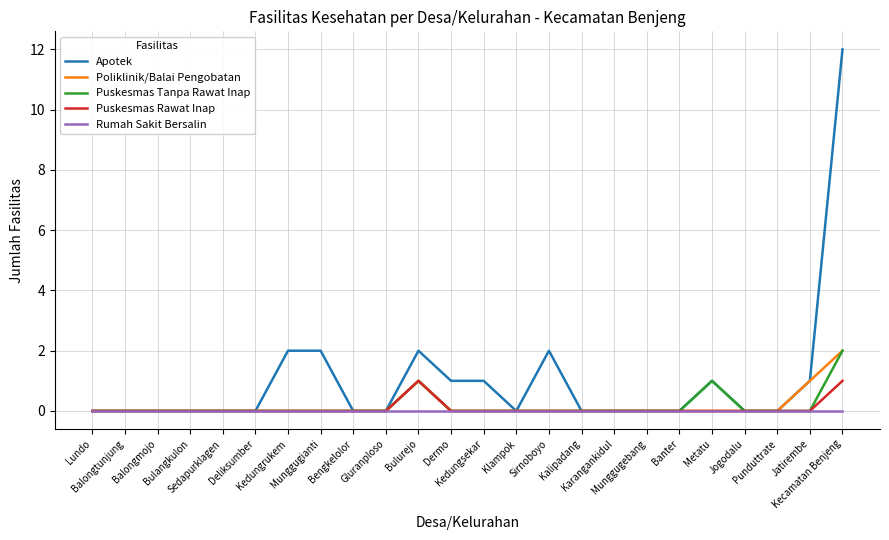

At how many categories does at least one series exceed 3?

1